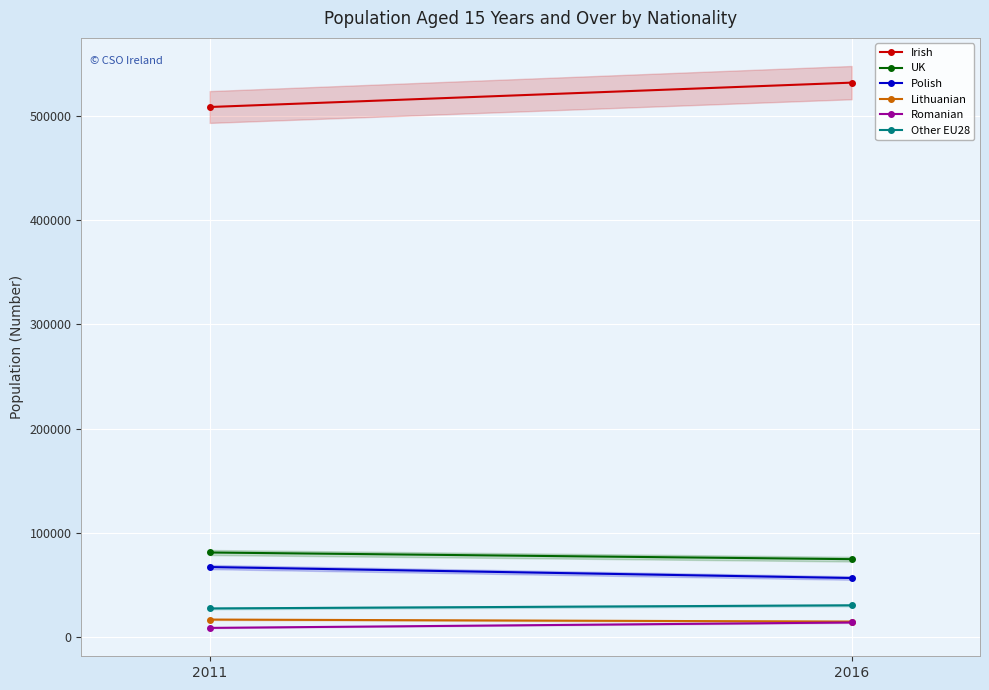

Which category has the lowest value across all series?

2011